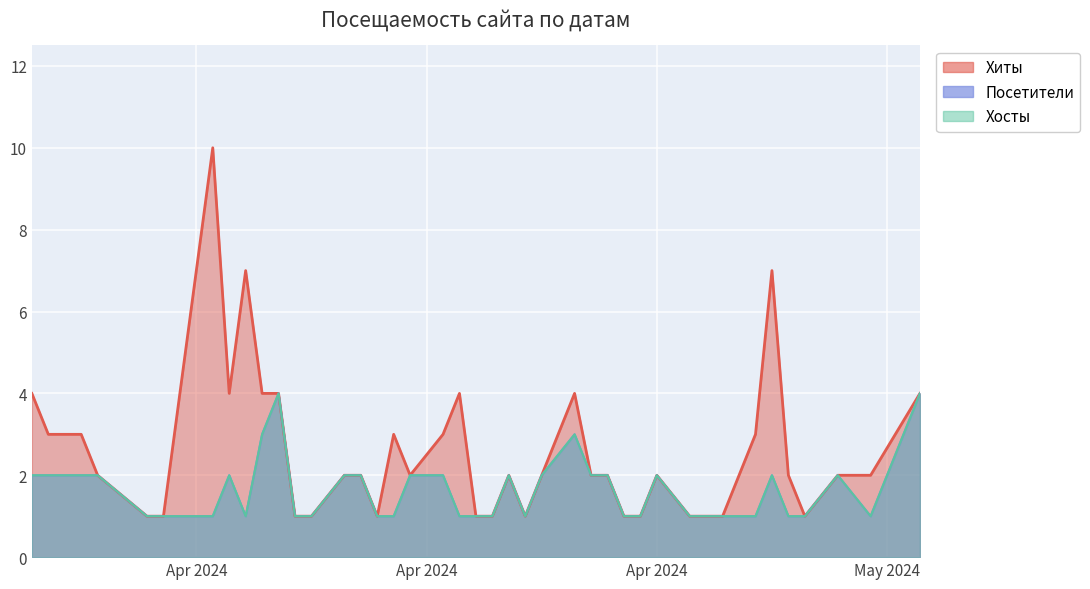

In Посетители, how many points are lower than both neighbors (excluding endpoints)?

3